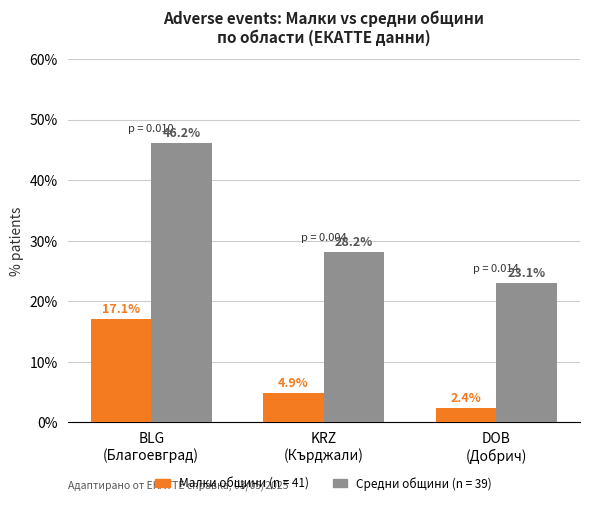

Which series has the largest range (max minus min)?

Средни общини (n = 39)